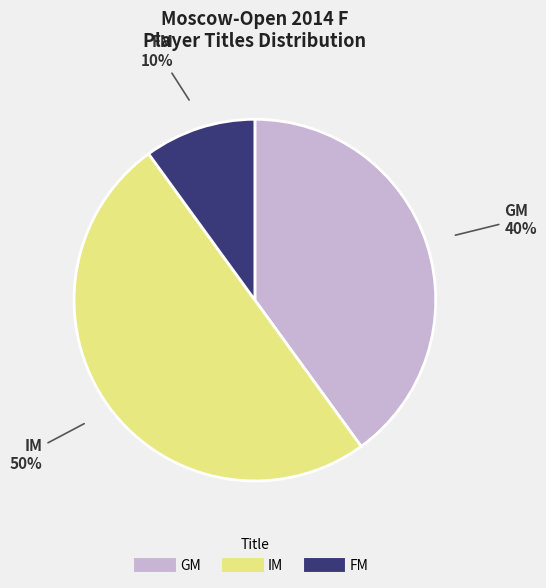

Which category has the biggest portion of the pie?

IM